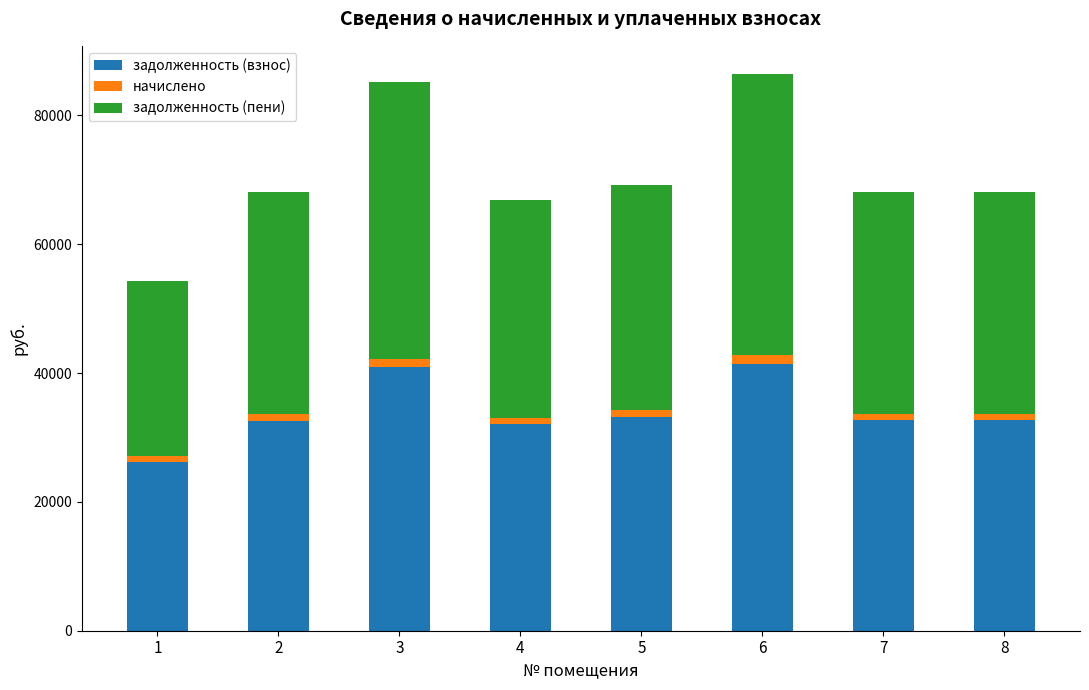

What is the minimum value for задолженность (взнос)?

26132.1